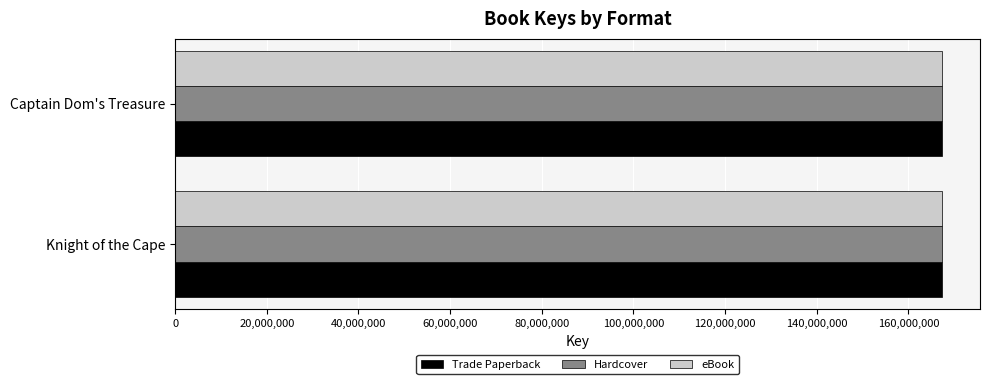

What is the lowest value of the Hardcover series?

167239198